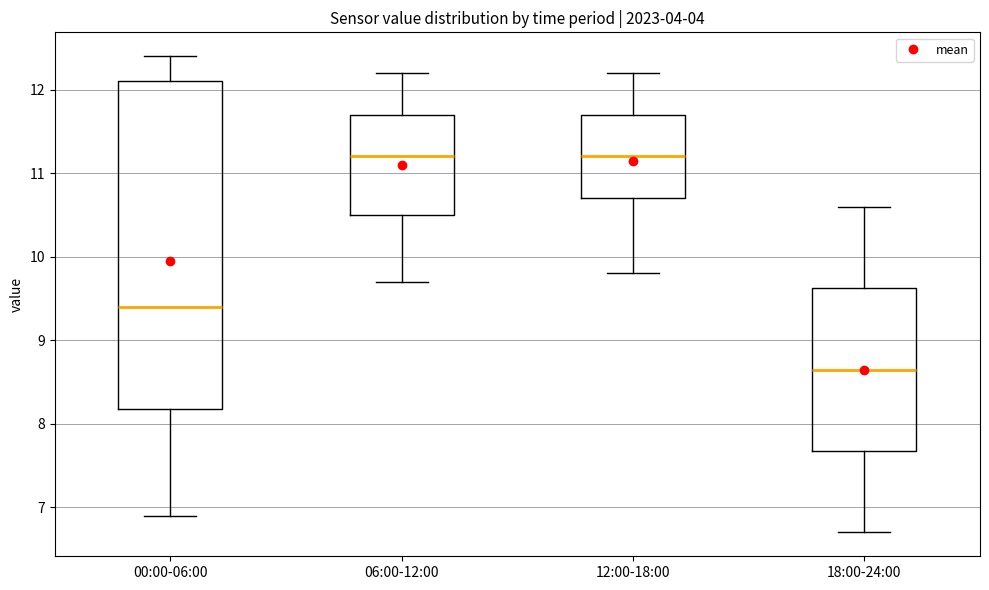

Reading left to right, read every box against the y-axis: the position of its median line, the range the box covers, and the ends of its whiskers. The values are not printed on the chart, so give them approximately, as read against the axis.

00:00-06:00: median 9.4, box 8.2 to 12.1, whiskers 6.9 to 12.4
06:00-12:00: median 11.2, box 10.5 to 11.7, whiskers 9.7 to 12.2
12:00-18:00: median 11.2, box 10.7 to 11.7, whiskers 9.8 to 12.2
18:00-24:00: median 8.7, box 7.7 to 9.6, whiskers 6.7 to 10.6